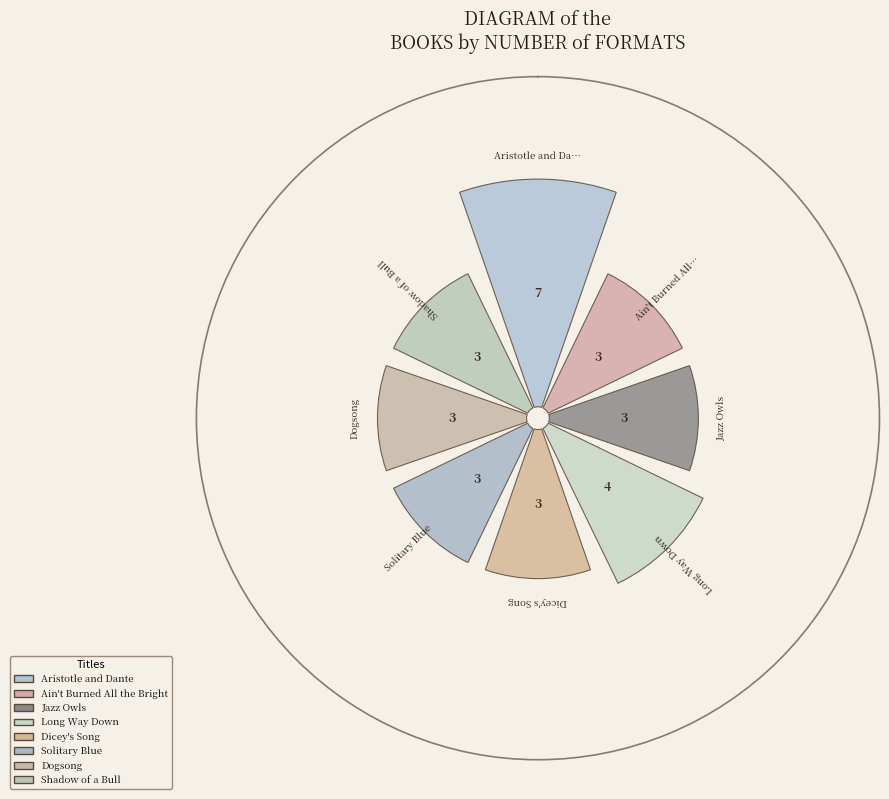

Is 2 the majority of the pie?

No